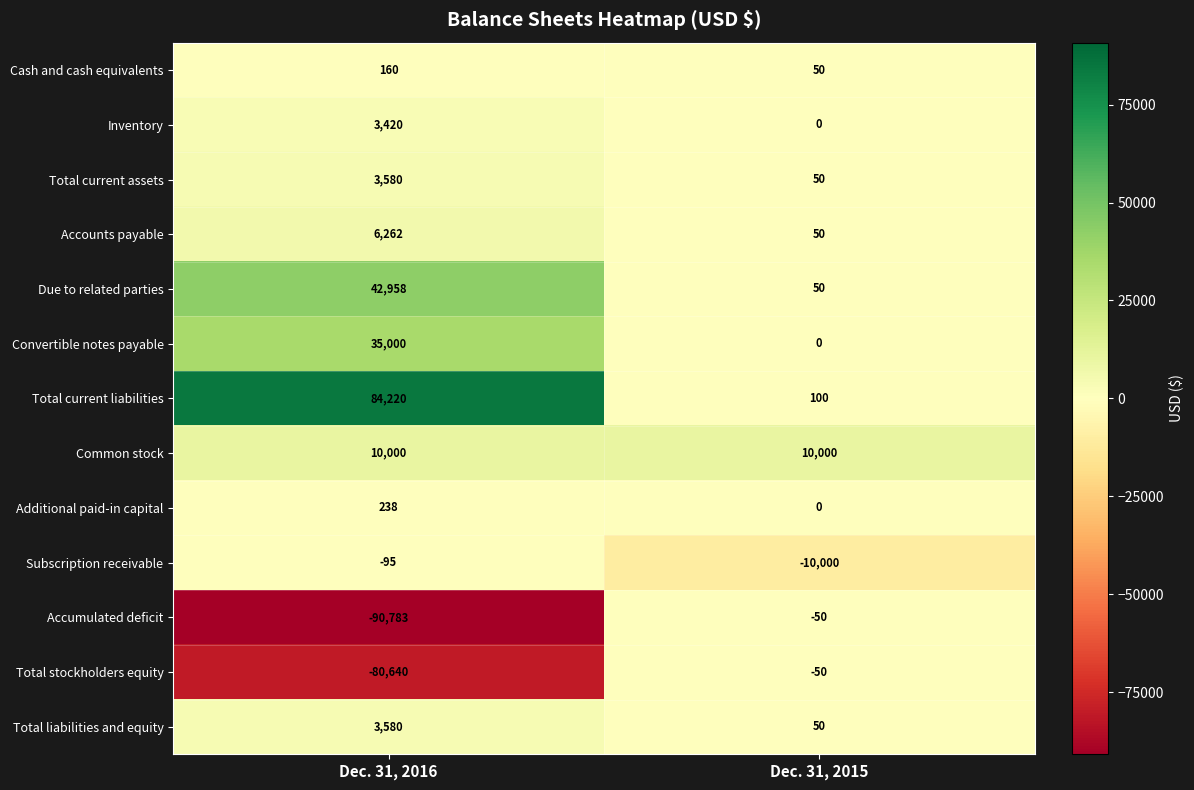

What is the difference between the Accumulated deficit values at Dec. 31, 2015 and Dec. 31, 2016?

90733